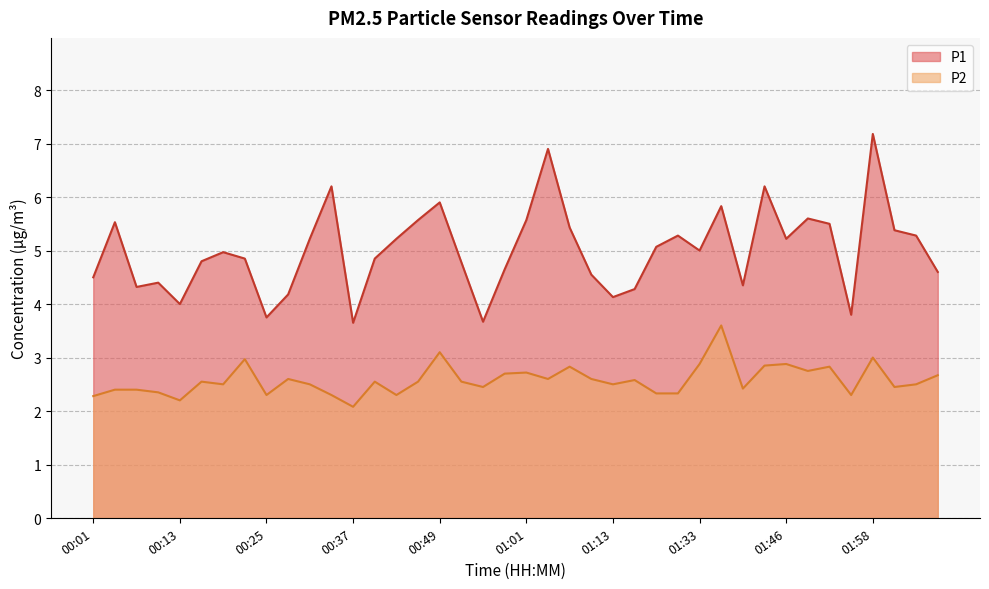

What is the value of the P2 point at the 40th from the left?

2.7